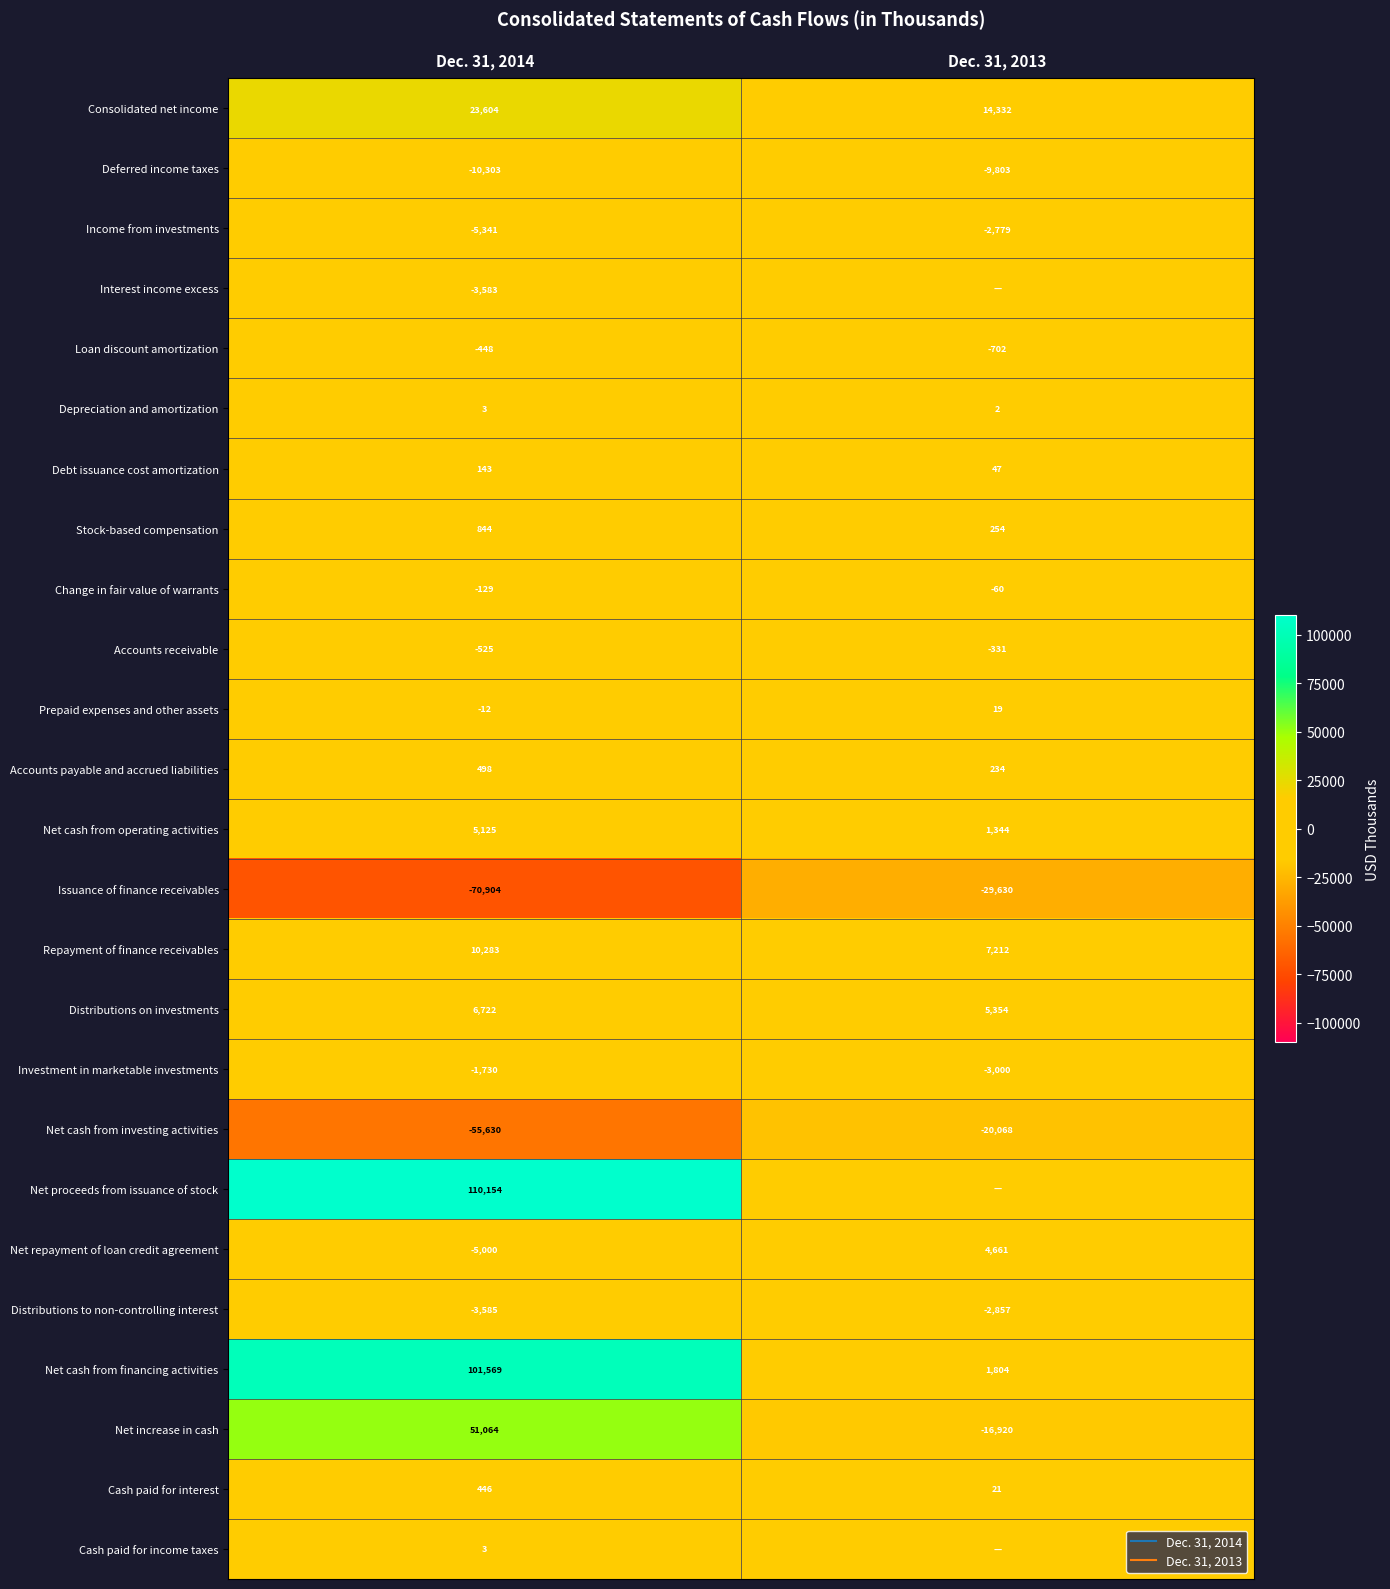

What is the average value of the Investment in marketable investments series?

-2365